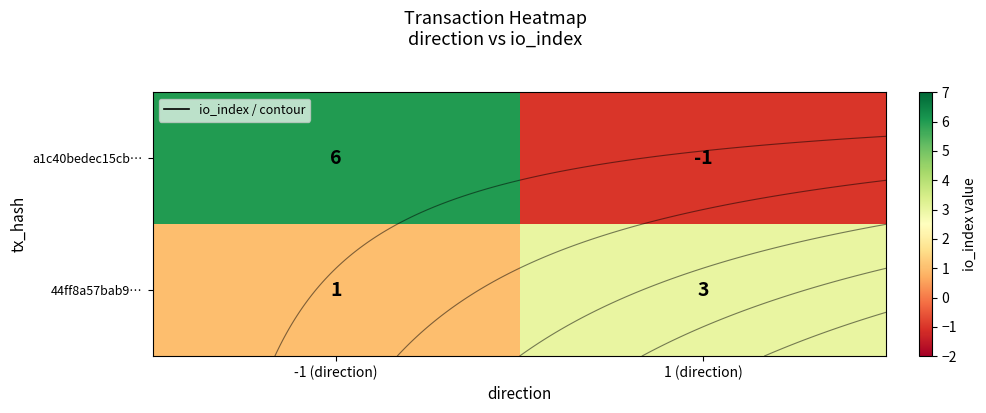

Between -1 (direction) and 1 (direction), which series saw the biggest shift?

a1c40bedec15cb…